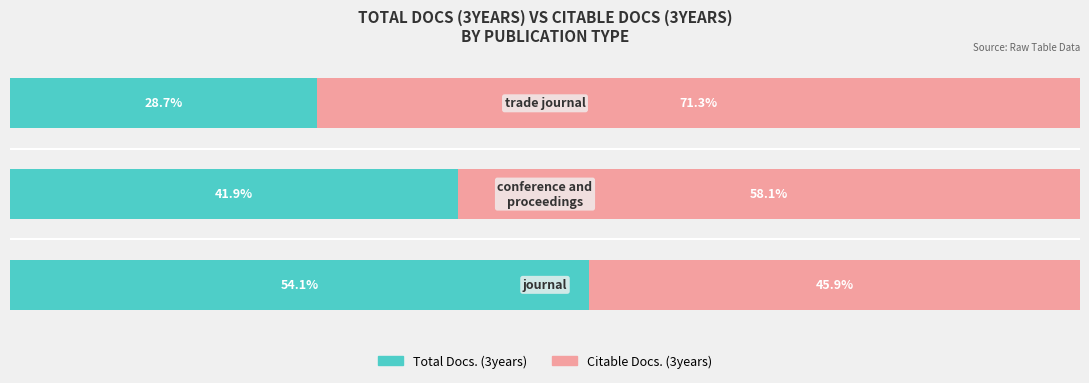

What are all the series names shown in the legend?

Total Docs. (3years), Citable Docs. (3years)